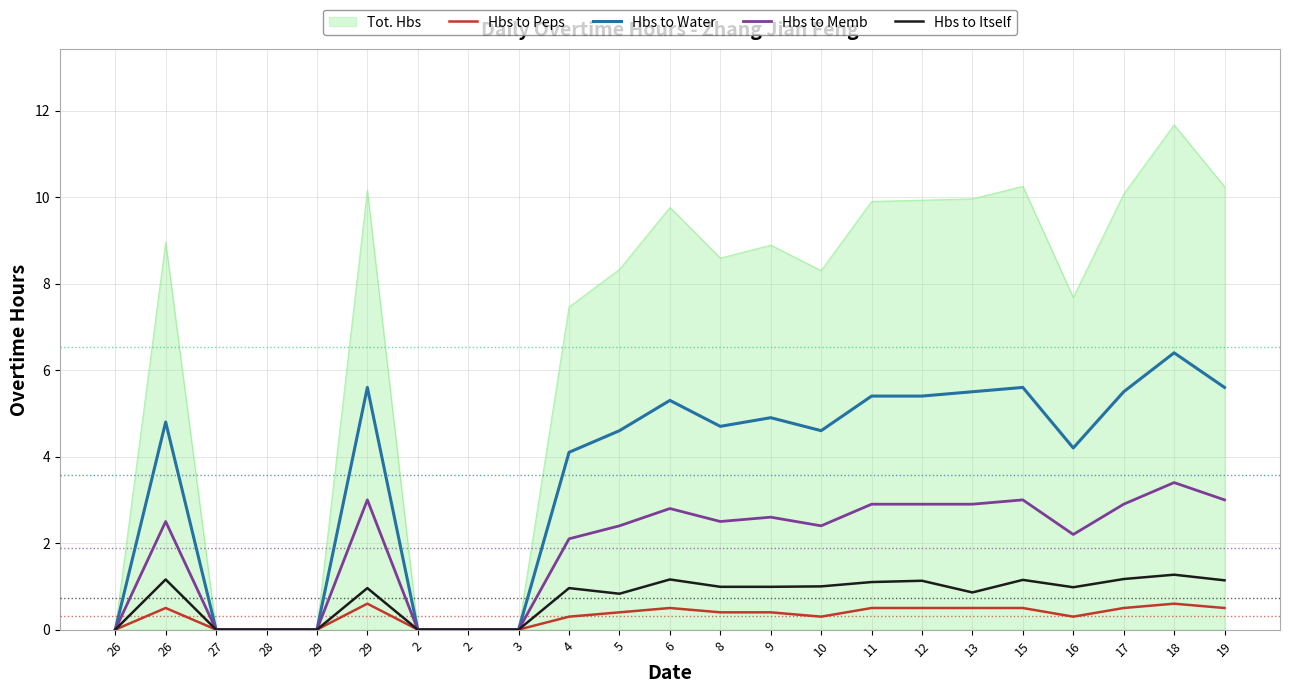

What are all the series names shown in the legend?

Tot. Hbs, Hbs to Peps, Hbs to Water, Hbs to Memb, Hbs to Itself